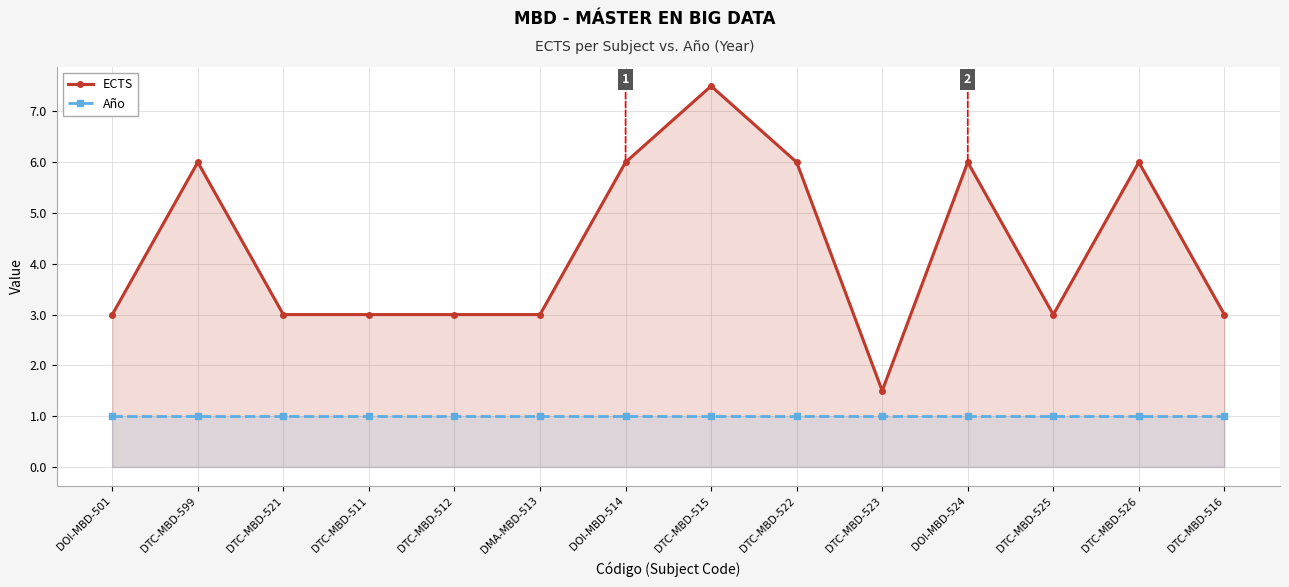

True or false: ECTS and Año cross at least once.

False